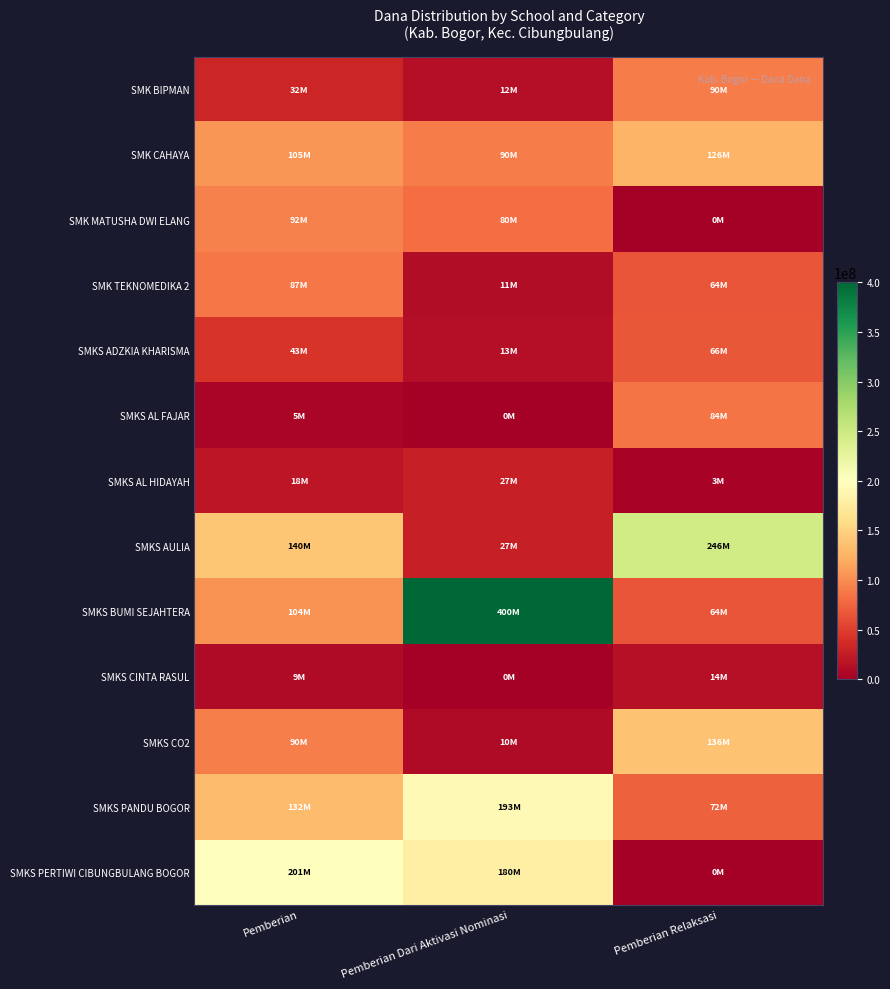

How many series are shown in this chart?

13